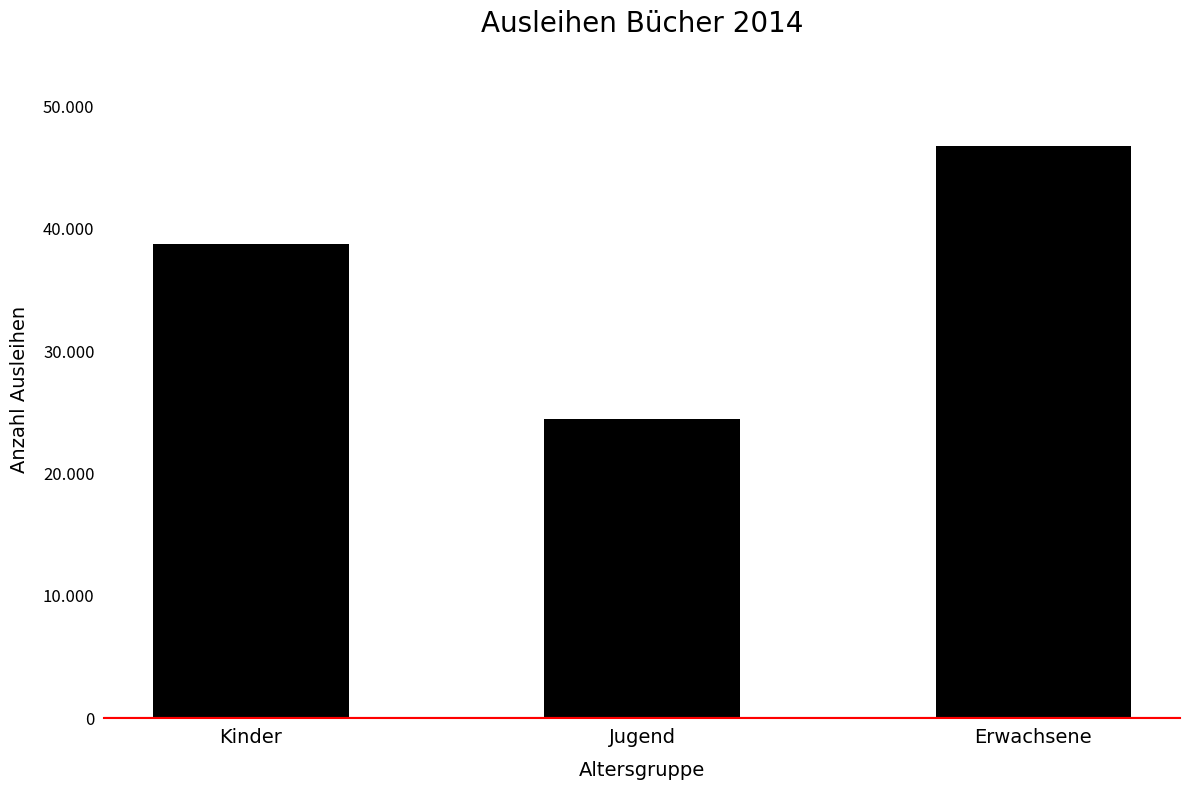

Does the chart contain any negative values?

No